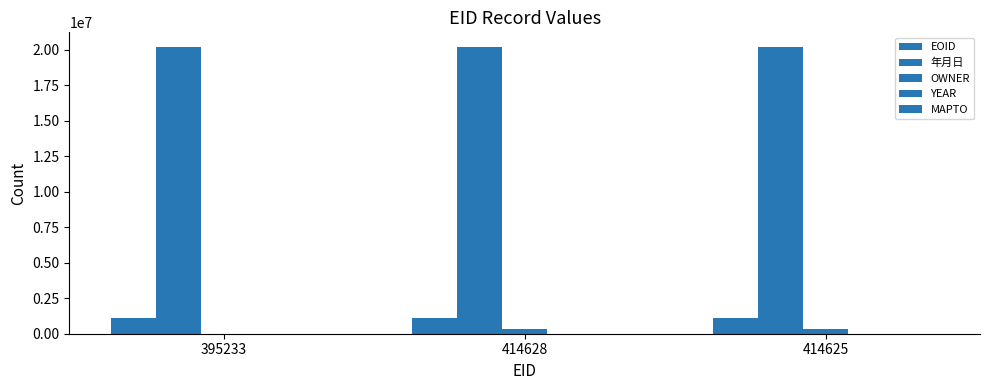

How many data points does each series have?

3